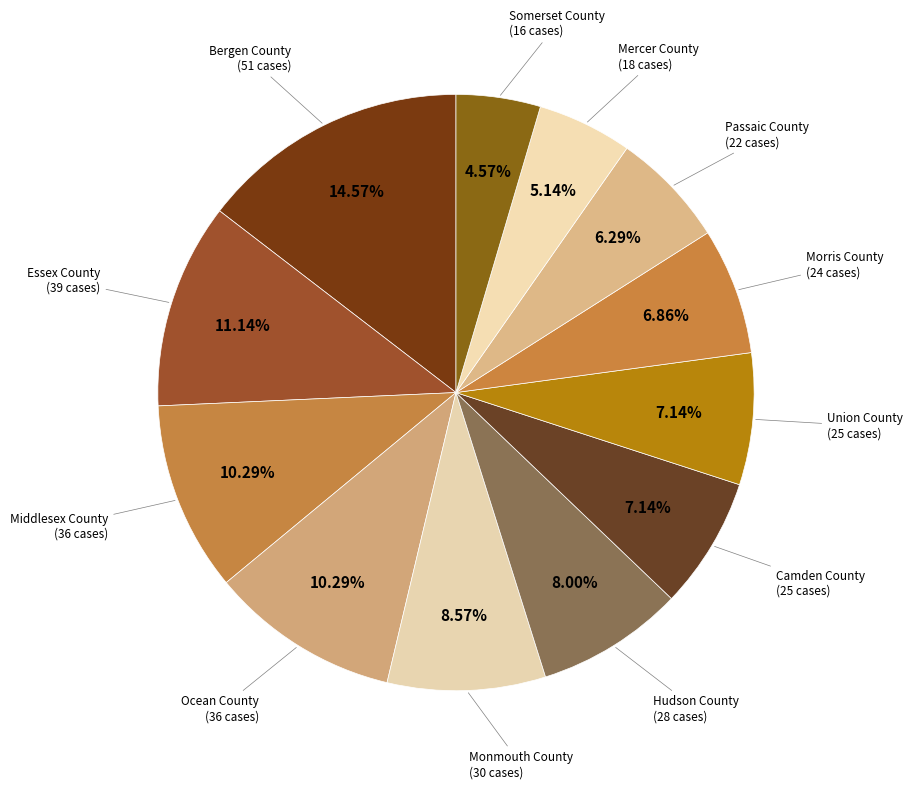

How many segments does this pie chart have?

12